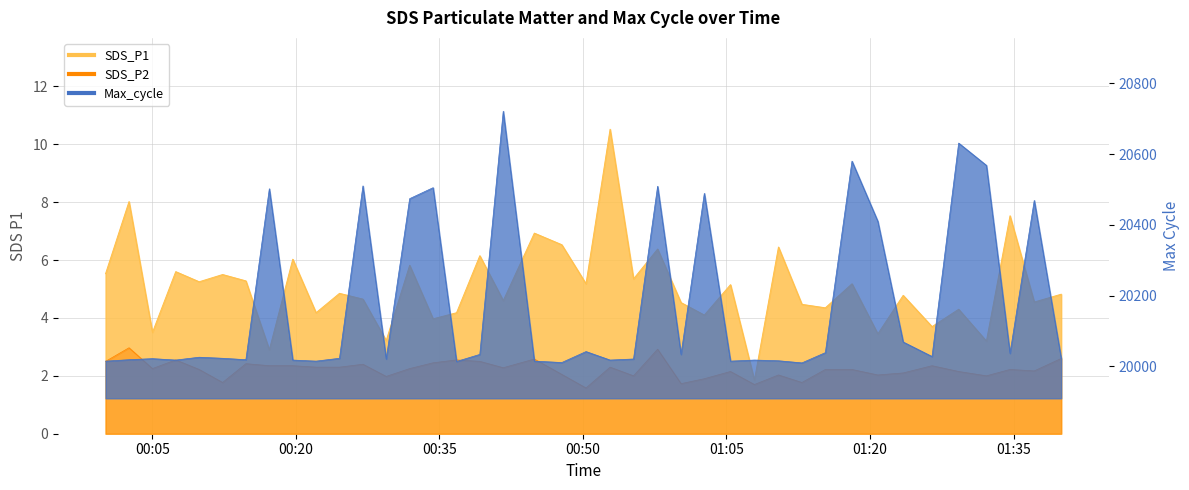

What is the highest value of the SDS_P2 series?

3.0